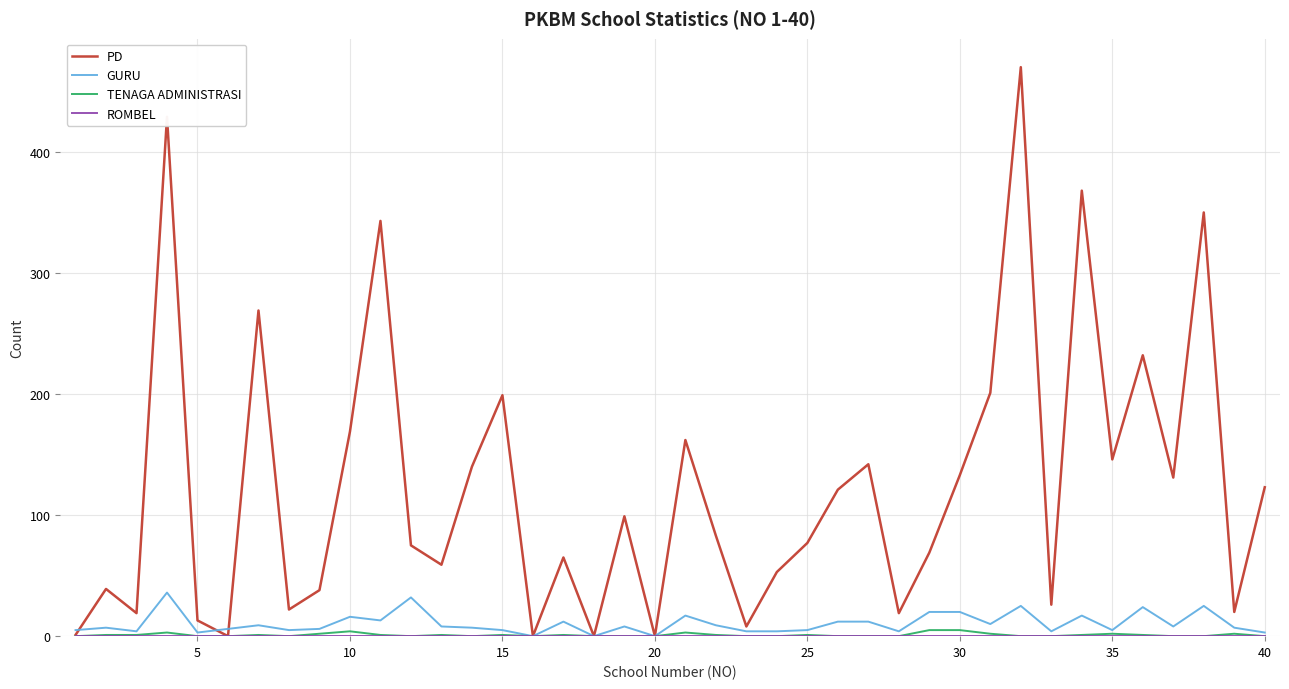

How many categories are shown in the chart?

40